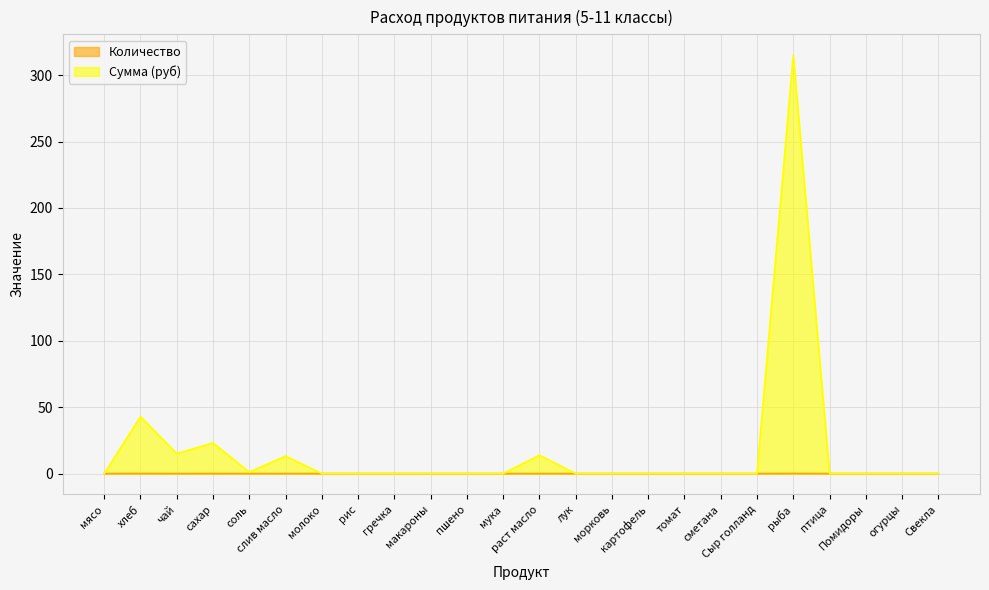

What are all the series names shown in the legend?

Количество, Сумма (руб)